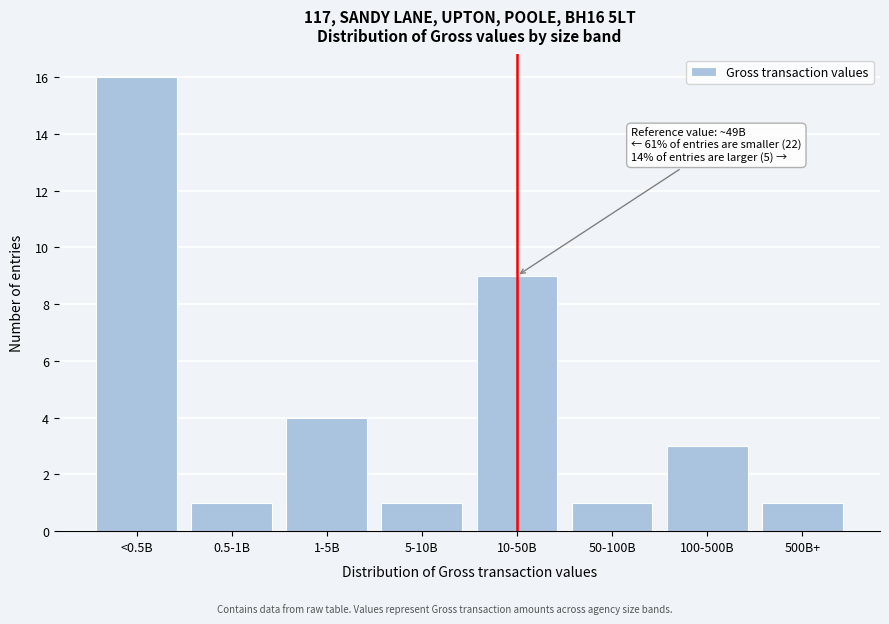

Reading left to right, what are all the values shown in this chart?

16	1	4	1	9	1	3	1